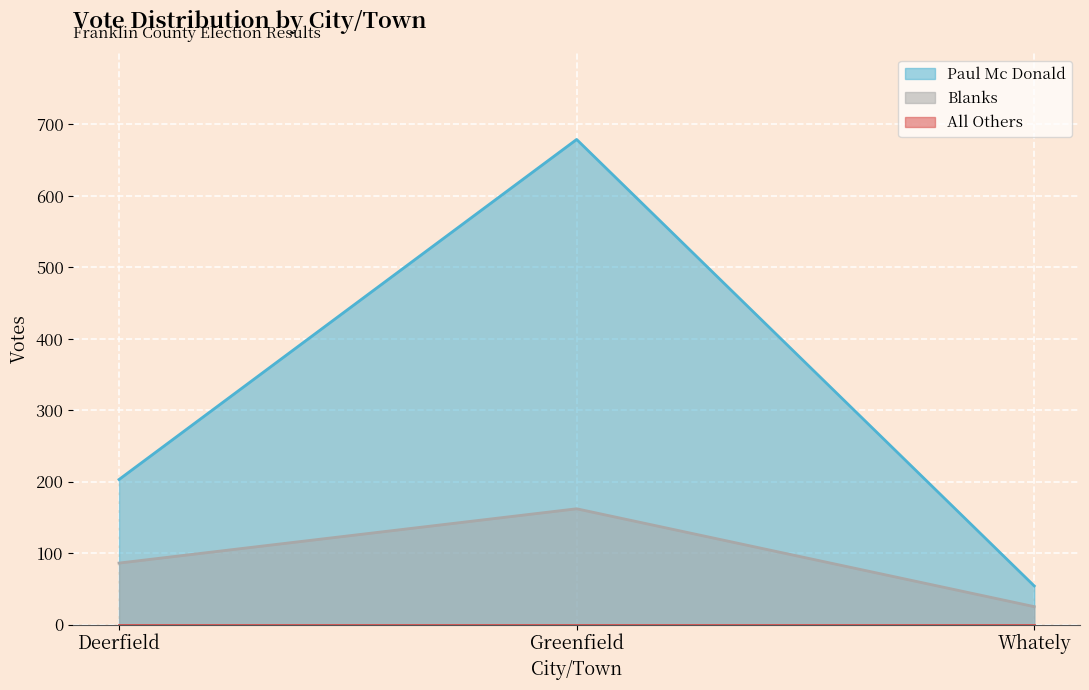

Is it true that Blanks equals 162 at Greenfield?

True